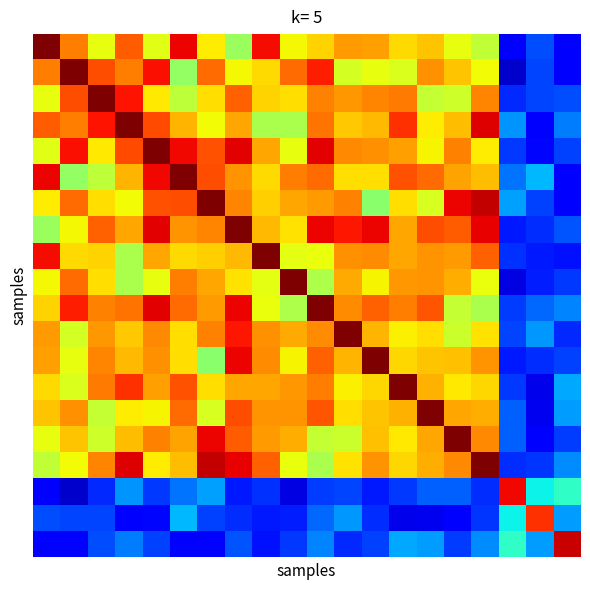

Count the number of data series in this chart.

20